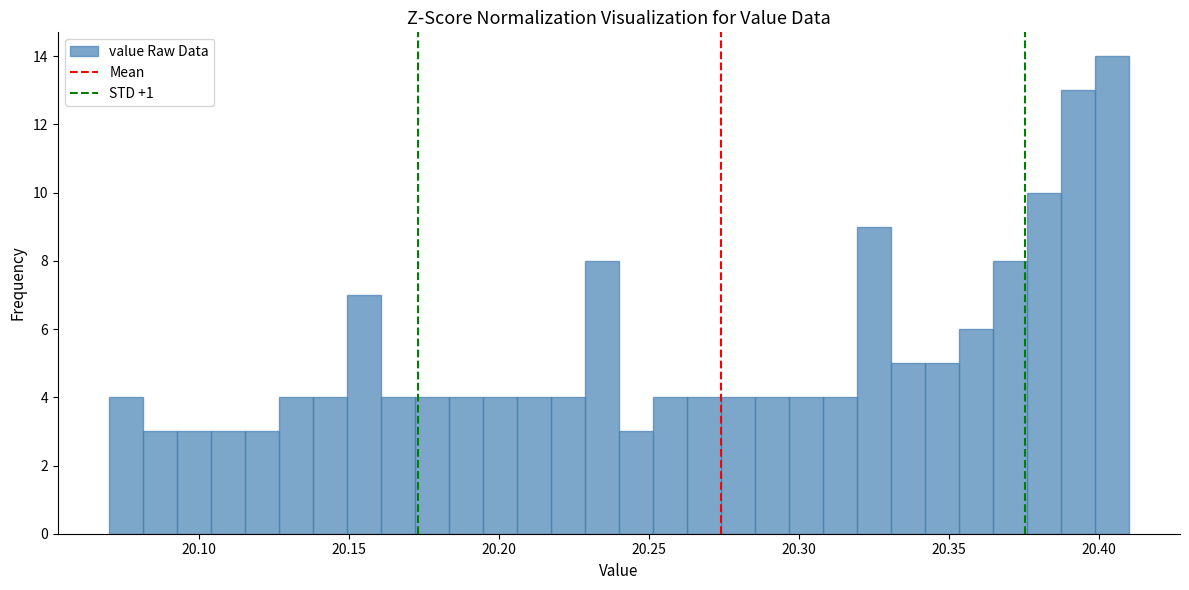

Around what value on the x-axis is the tallest bar? Give the approximate position of its centre, as read against the axis.

20.405